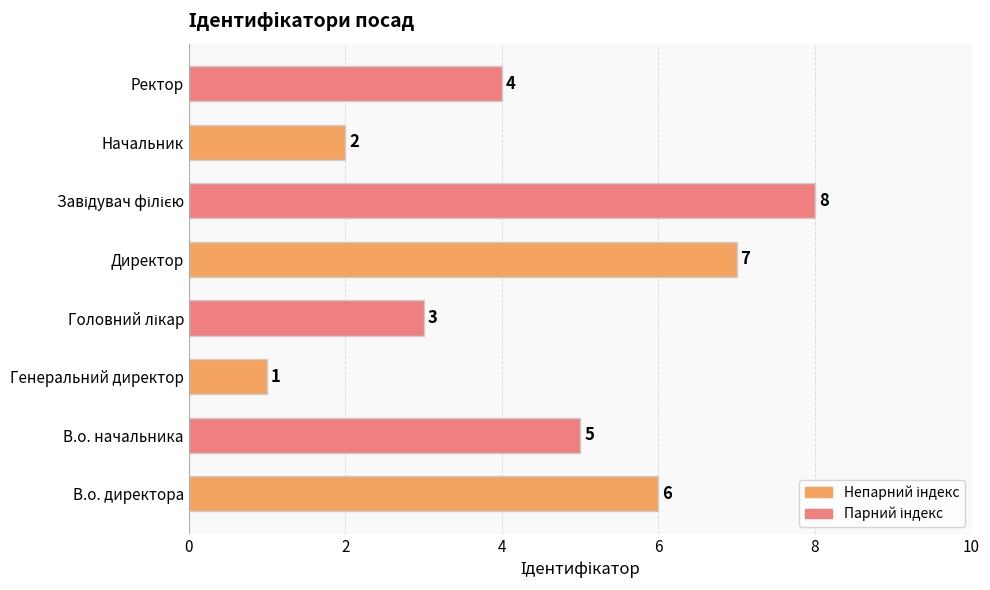

The value at В.о. директора is 6. True or false?

True